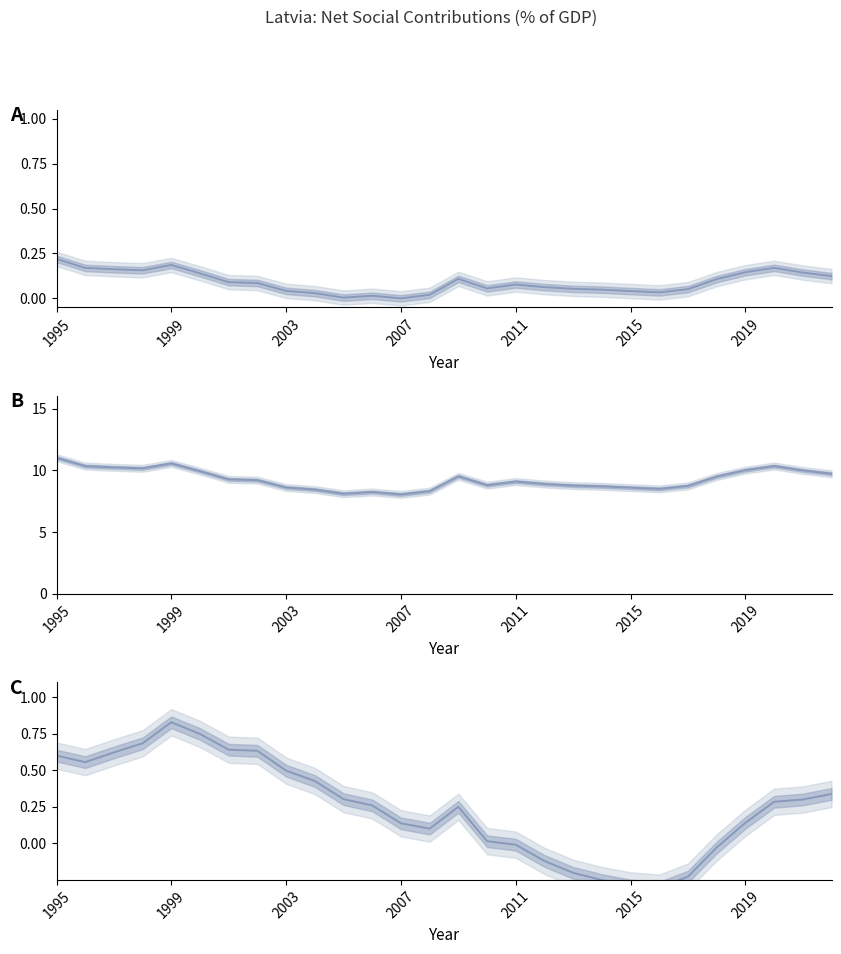

True or false: the data shows -0.0 at 23.

True